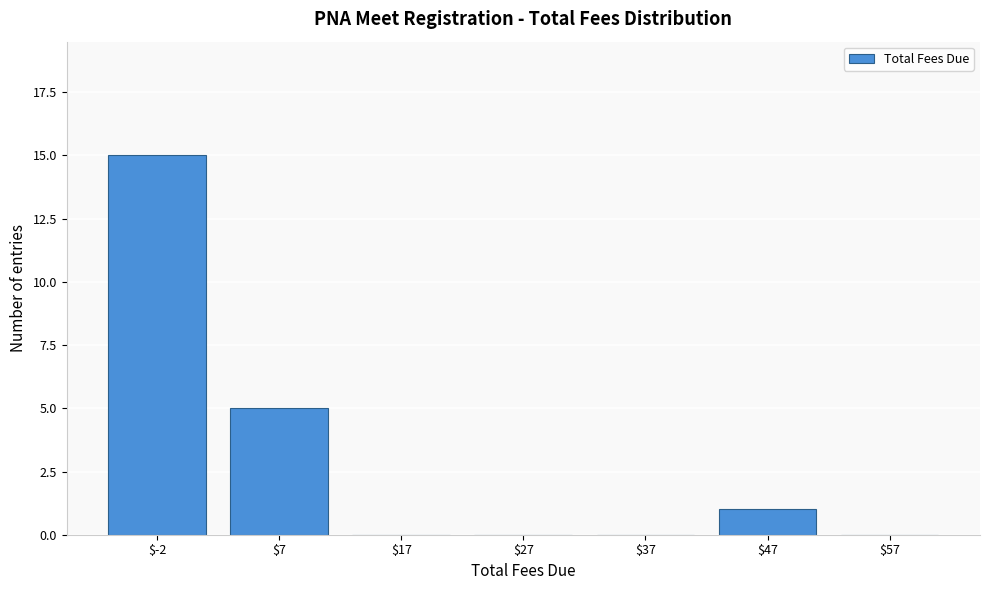

At which label is the value closest to 7?

$7